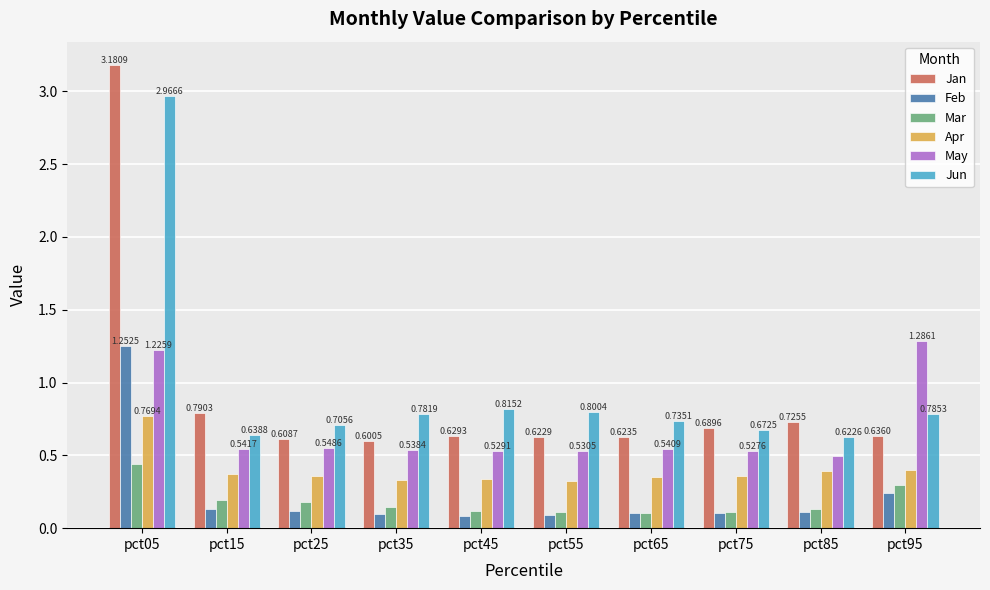

Which series has the widest spread of values?

Jan